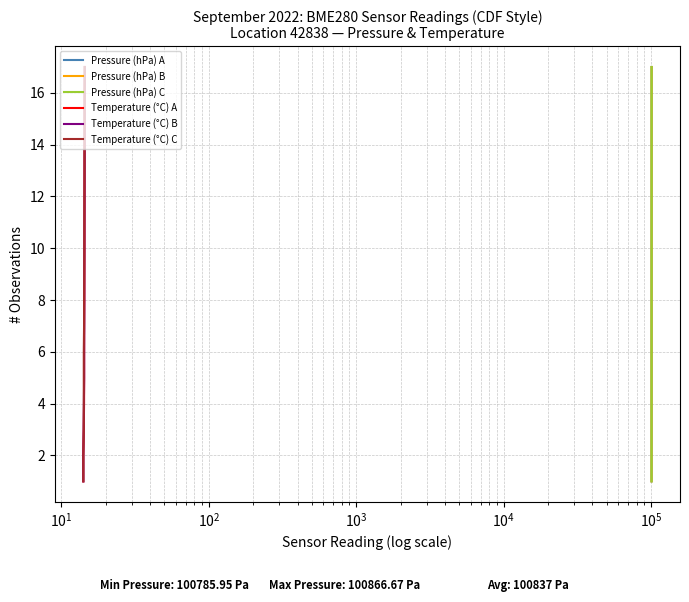

How many lines are shown in the chart?

6